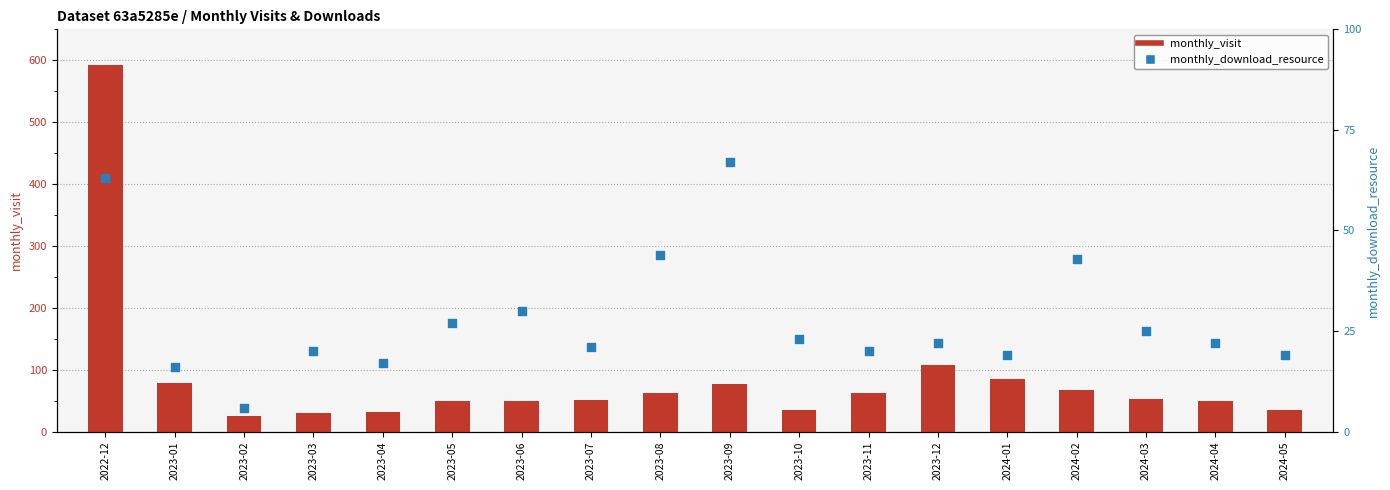

What is the total value across all series at 2023-09?

144